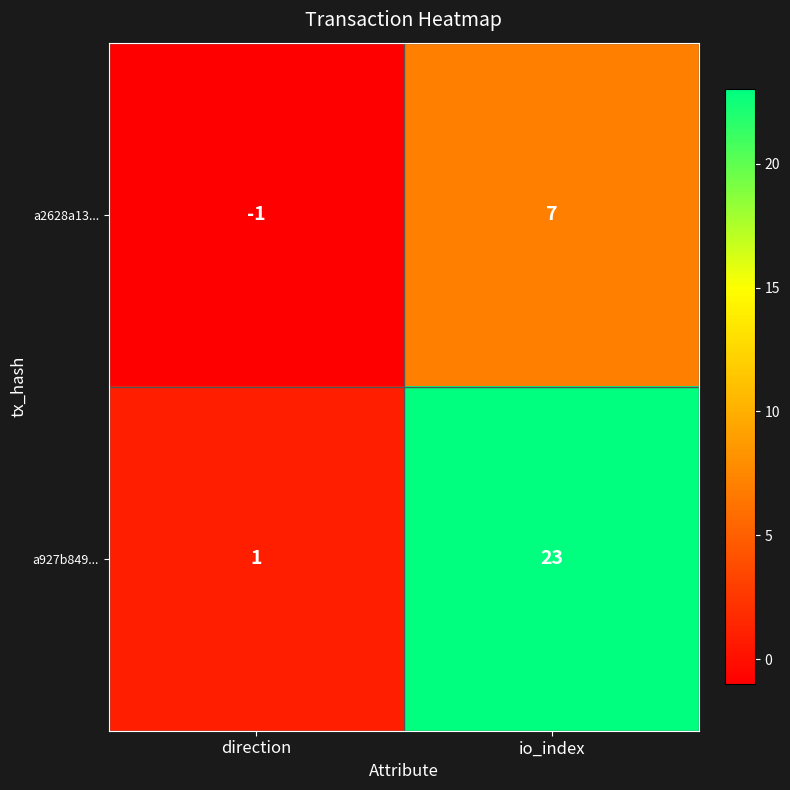

Which category has the highest value across all series?

io_index